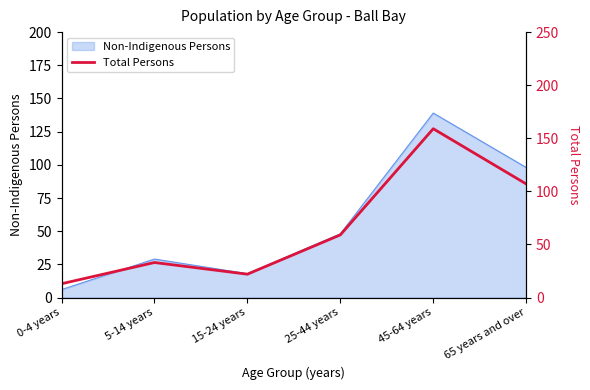

What is the label of the 5th point from the left?

45-64 years